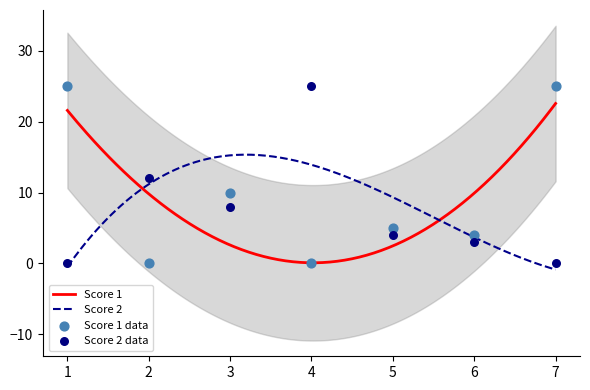

Which series has the widest spread of Y values?

Score 1